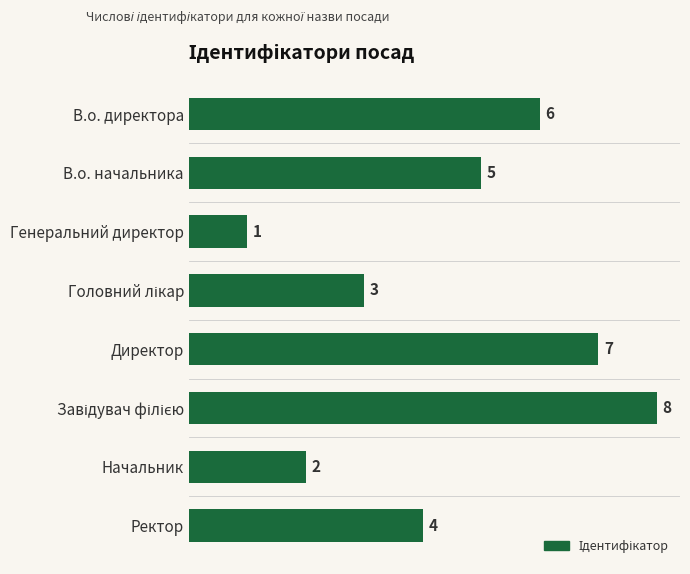

What is the value of the 4th bar from the top?

3